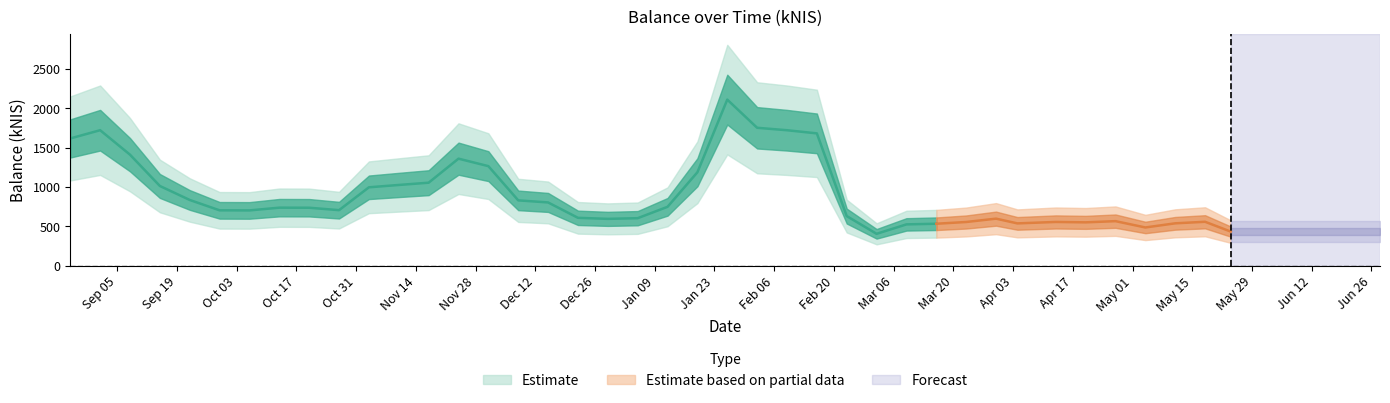

Reading right to left, what are all the values shown in this chart?

434.1	558.2	538.6	486.0	566.2	551.0	556.1	537.8	597.9	555.4	533.3	525.2	405.4	630.6	1680.3	1720.2	1751.2	2108.8	1186.8	748.1	603.8	595.2	608.3	803.7	830.1	1264.5	1359.4	1054.3	1025.5	995.9	705.6	736.4	737.3	702.5	703.7	835.1	1012.7	1410.0	1720.5	1615.9